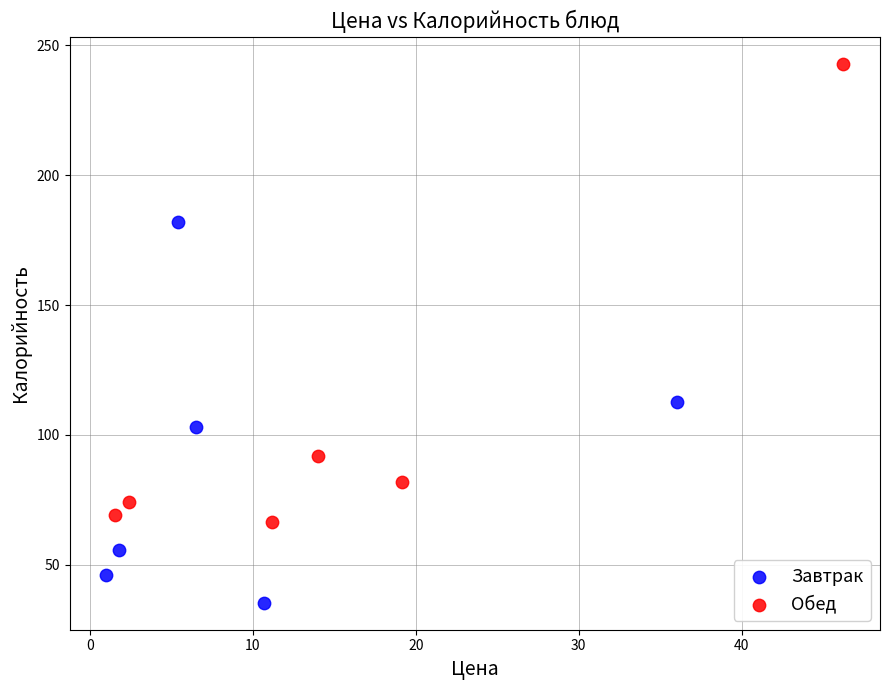

Which series reaches the minimum Y coordinate?

Завтрак